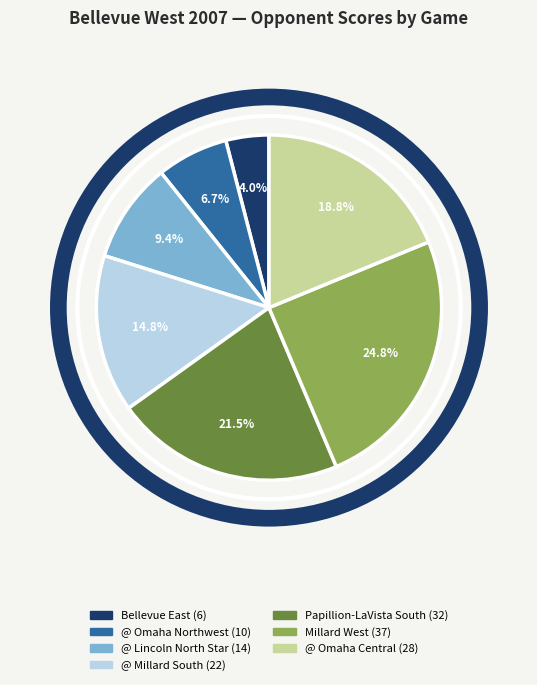

To the nearest percent, what is the average slice percentage?

14%